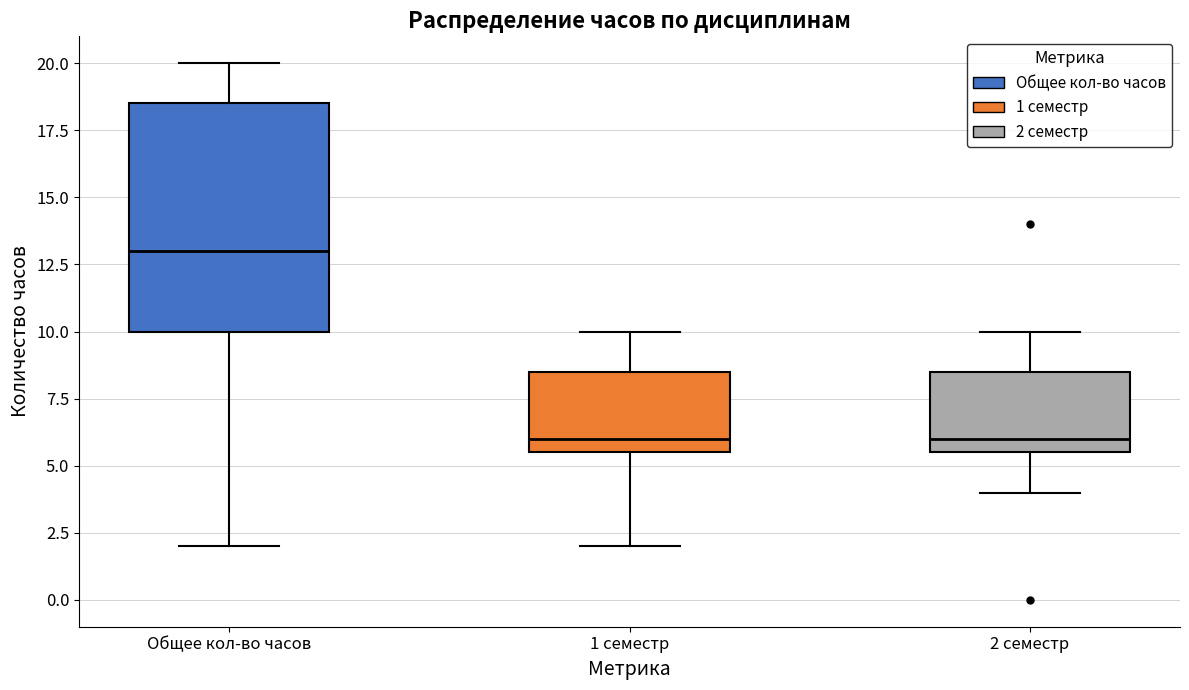

Which box is the tallest, from its lower edge to its upper edge?

Общее кол-во часов